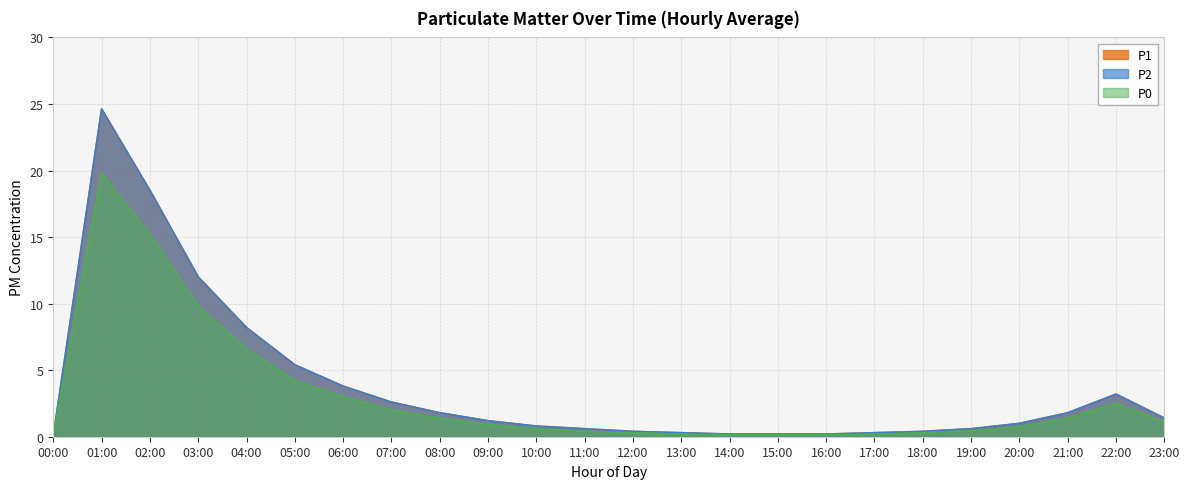

The value of P1 at 02:00 is 18.5. True or false?

True